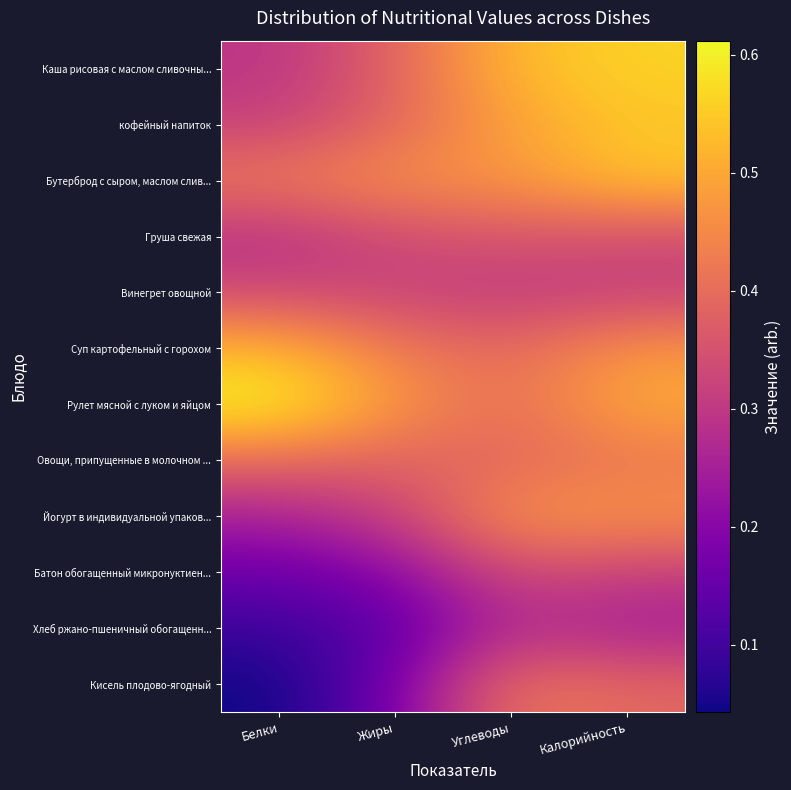

Reading left to right, extract all data points from this chart.

Каша рисовая с маслом сливочны...: Белки=0.3	Жиры=0.4	Углеводы=0.5	Калорийность=0.6
кофейный напиток: Белки=0.3	Жиры=0.4	Углеводы=0.5	Калорийность=0.5
Бутерброд с сыром, маслом слив...: Белки=0.4	Жиры=0.5	Углеводы=0.5	Калорийность=0.5
Груша свежая: Белки=0.3	Жиры=0.3	Углеводы=0.4	Калорийность=0.3
Винегрет овощной: Белки=0.3	Жиры=0.3	Углеводы=0.3	Калорийность=0.3
Суп картофельный с горохом: Белки=0.5	Жиры=0.4	Углеводы=0.4	Калорийность=0.5
Рулет мясной с луком и яйцом: Белки=0.6	Жиры=0.5	Углеводы=0.4	Калорийность=0.5
Овощи, припущенные в молочном ...: Белки=0.4	Жиры=0.4	Углеводы=0.4	Калорийность=0.4
Йогурт в индивидуальной упаков...: Белки=0.3	Жиры=0.3	Углеводы=0.5	Калорийность=0.5
Батон обогащенный микронуктиен...: Белки=0.2	Жиры=0.2	Углеводы=0.3	Калорийность=0.3
Хлеб ржано-пшеничный обогащенн...: Белки=0.1	Жиры=0.1	Углеводы=0.3	Калорийность=0.2
Кисель плодово-ягодный: Белки=0.0	Жиры=0.2	Углеводы=0.4	Калорийность=0.4